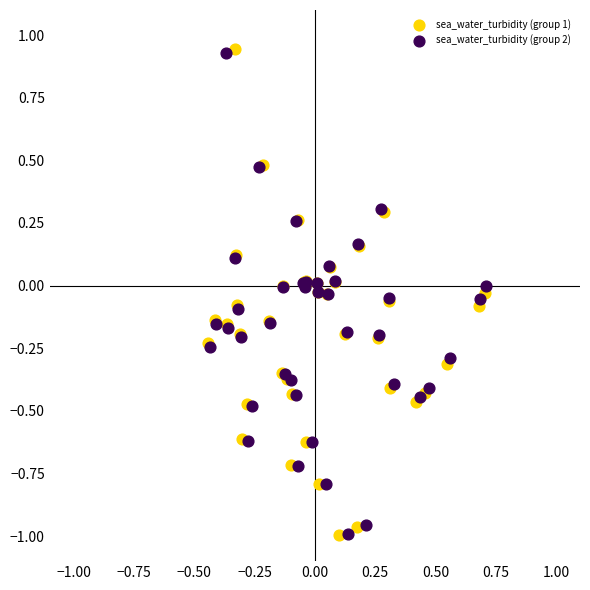

What are all the series names shown in the legend?

sea_water_turbidity (group 1), sea_water_turbidity (group 2)